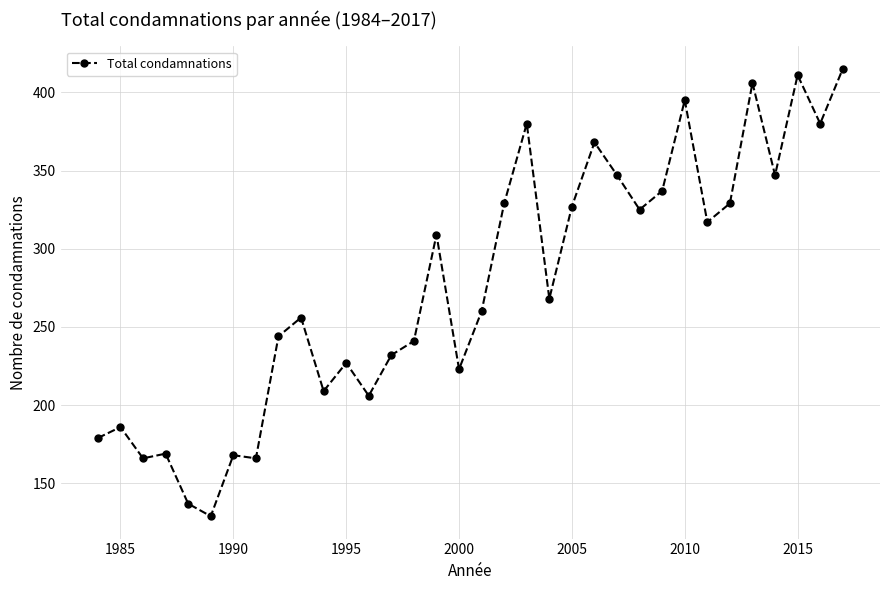

What is the value of the 28th point from the left?

317